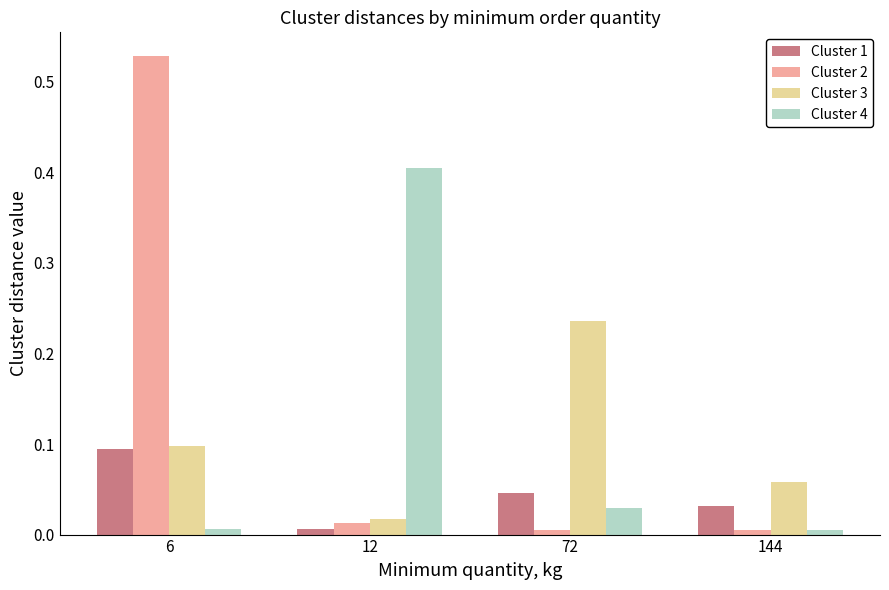

At which label is Cluster 1 closest to 0?

12